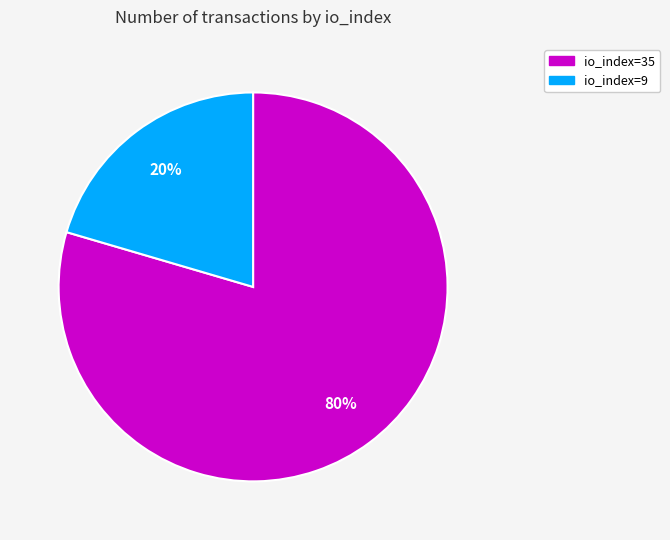

To the nearest percent, what portion does io_index=9 represent?

20%